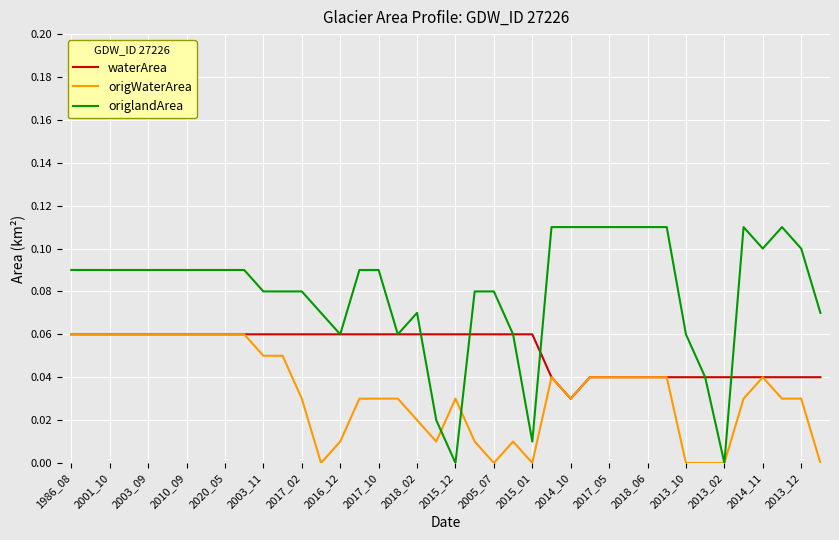

Which series has the widest spread of values?

origlandArea